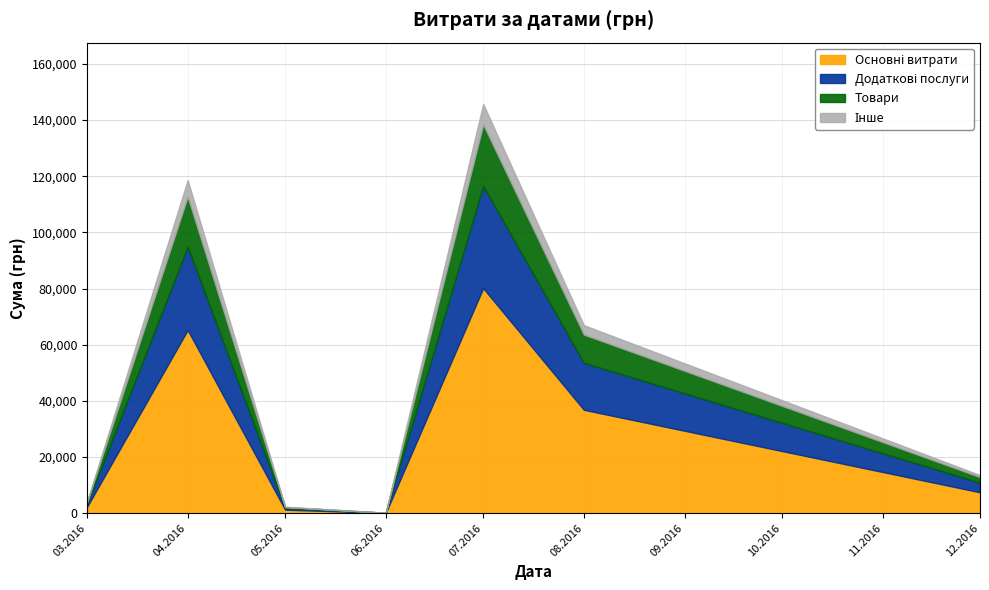

At which category is the sum across all series the highest?

07.2016